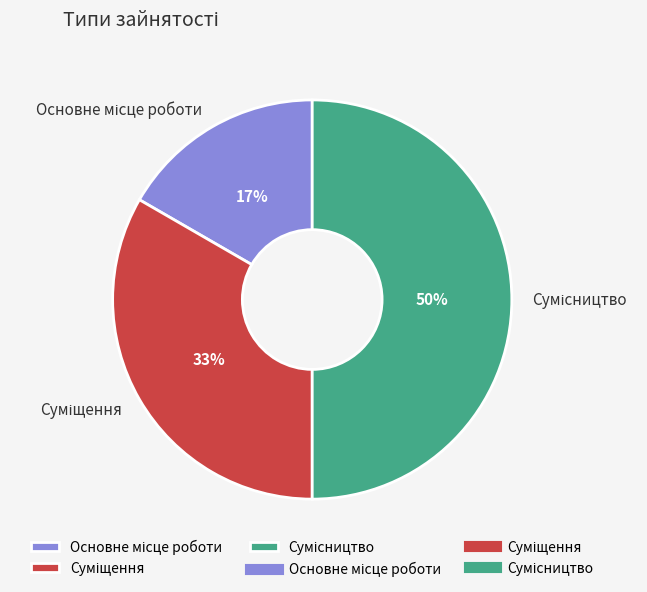

To the nearest percent, what is the difference between the largest and smallest slice percentages?

33%